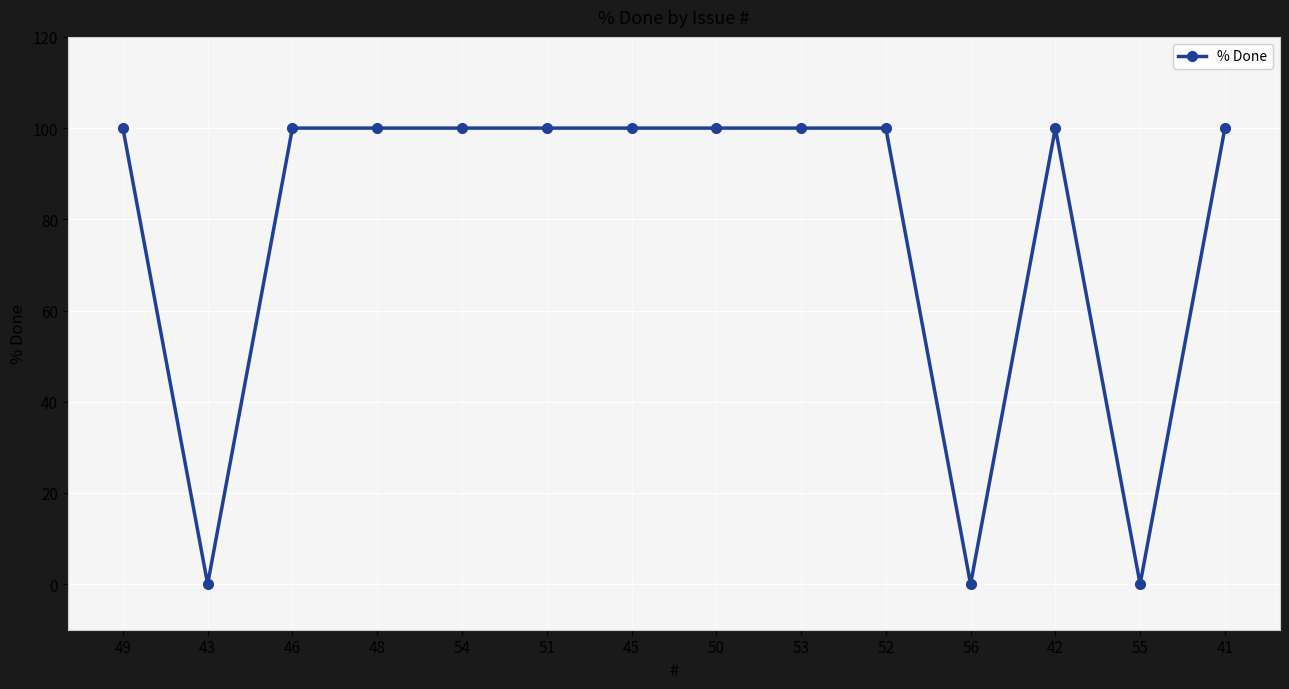

What is the maximum value shown in the chart?

100